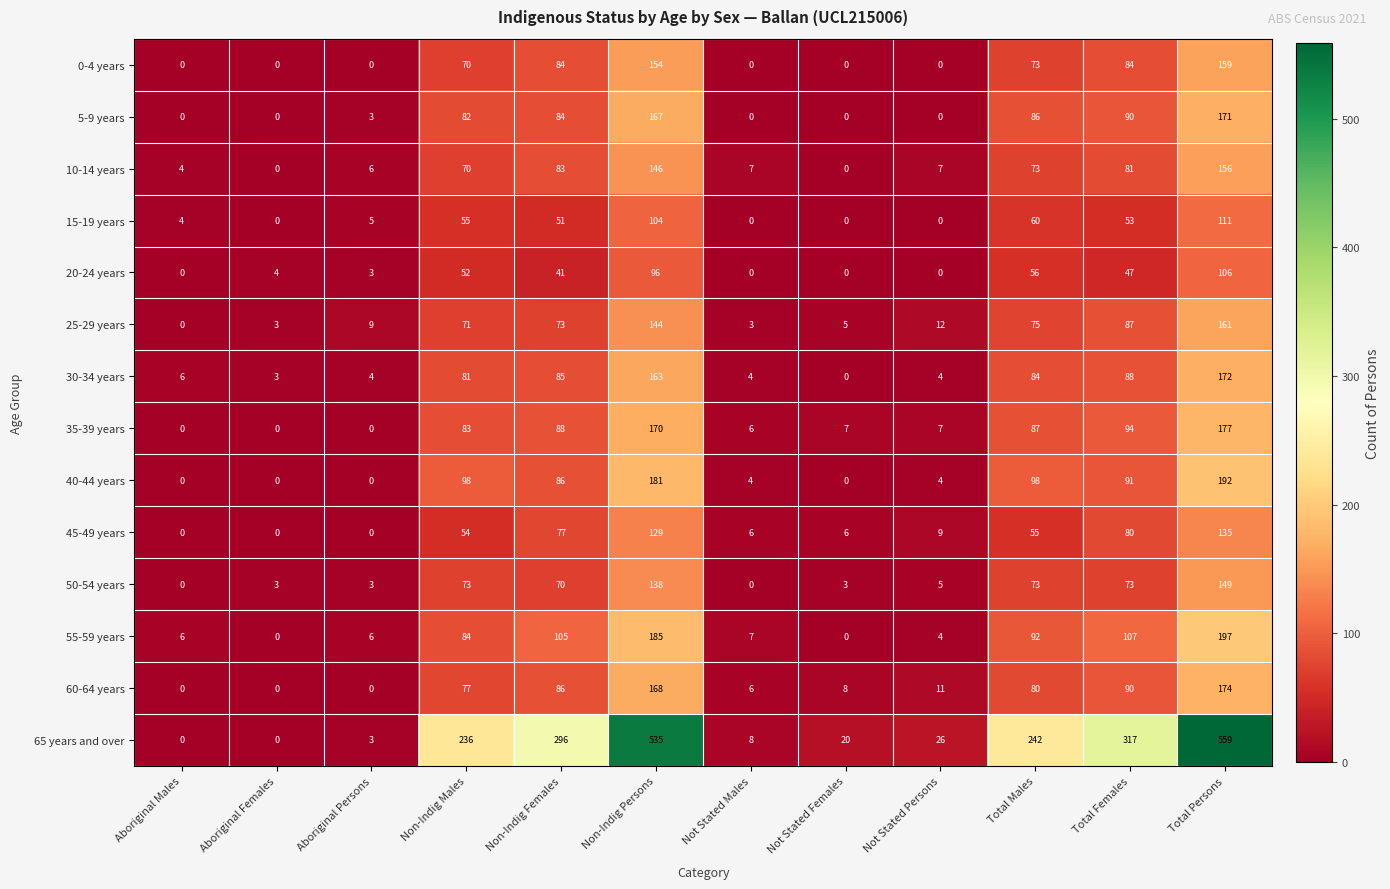

The 25-29 years series shows 3 at Not Stated Persons. True or false?

False